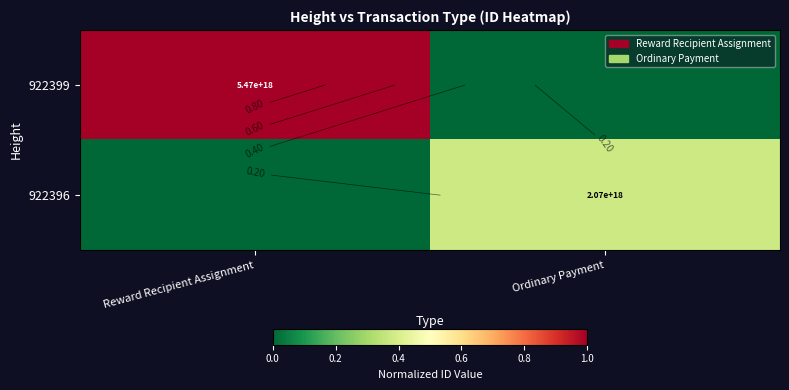

Which series has the largest total across all categories?

922399